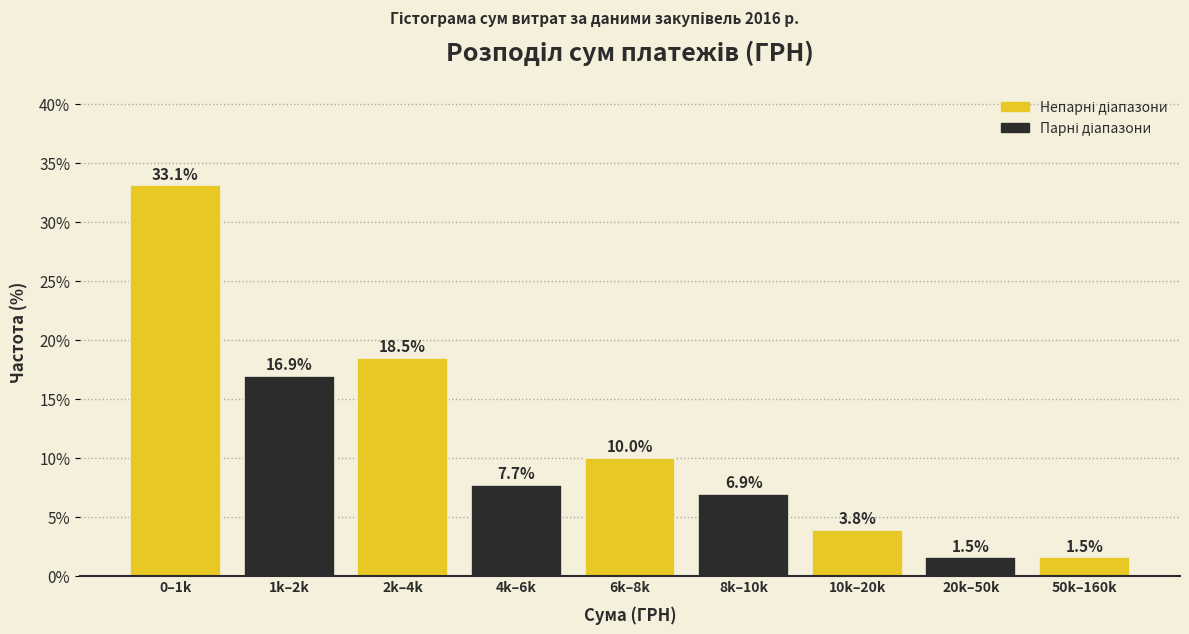

Reading left to right, extract all data points from this chart.

33.1	16.9	18.5	7.7	10.0	6.9	3.8	1.5	1.5